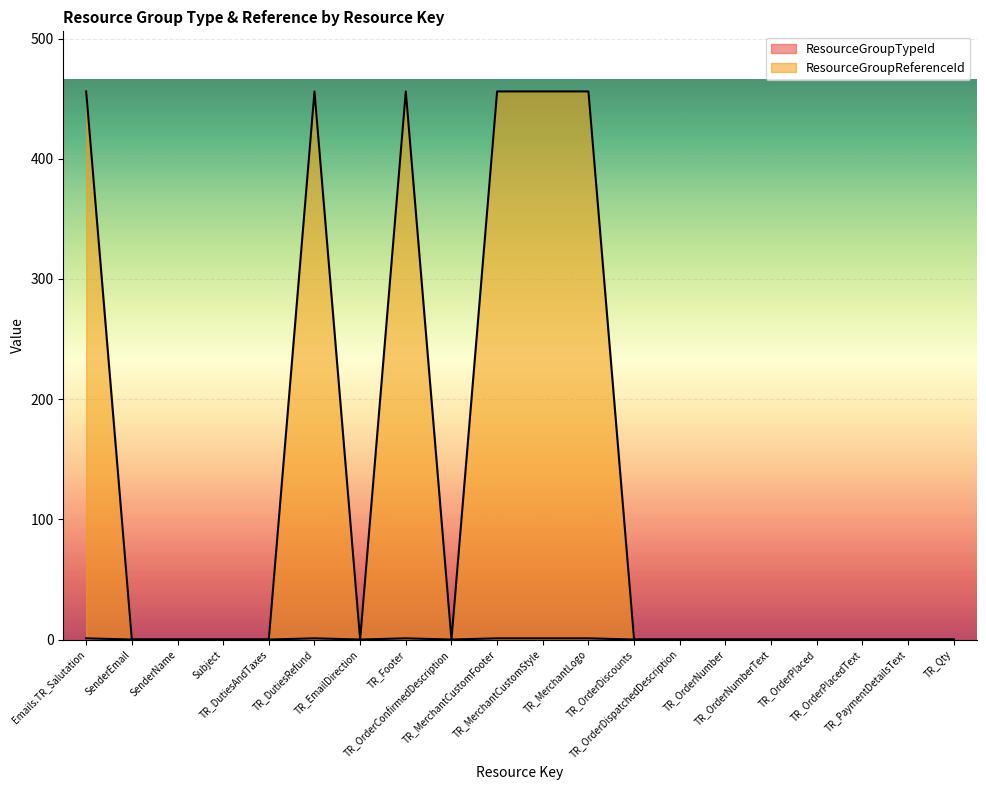

At TR_OrderPlacedText, list the series in order from smallest to largest.

ResourceGroupTypeId, ResourceGroupReferenceId